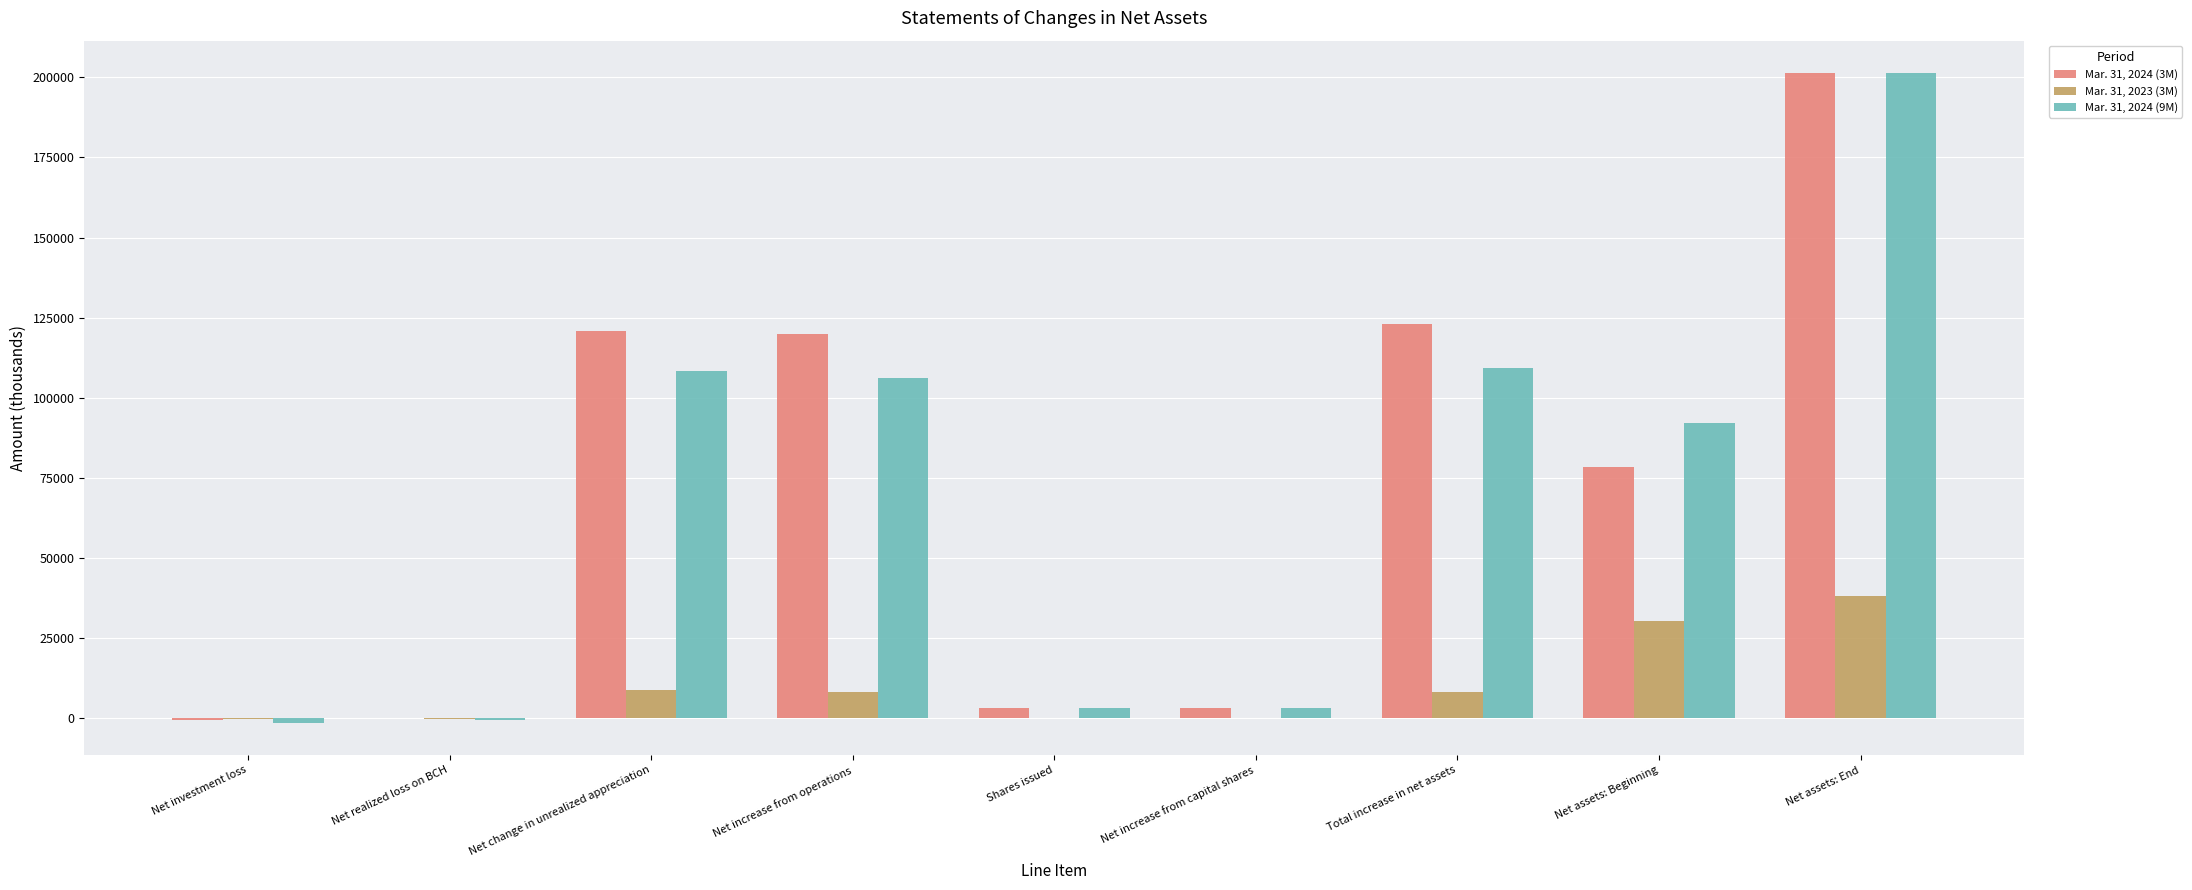

Count the number of categories in the chart.

9